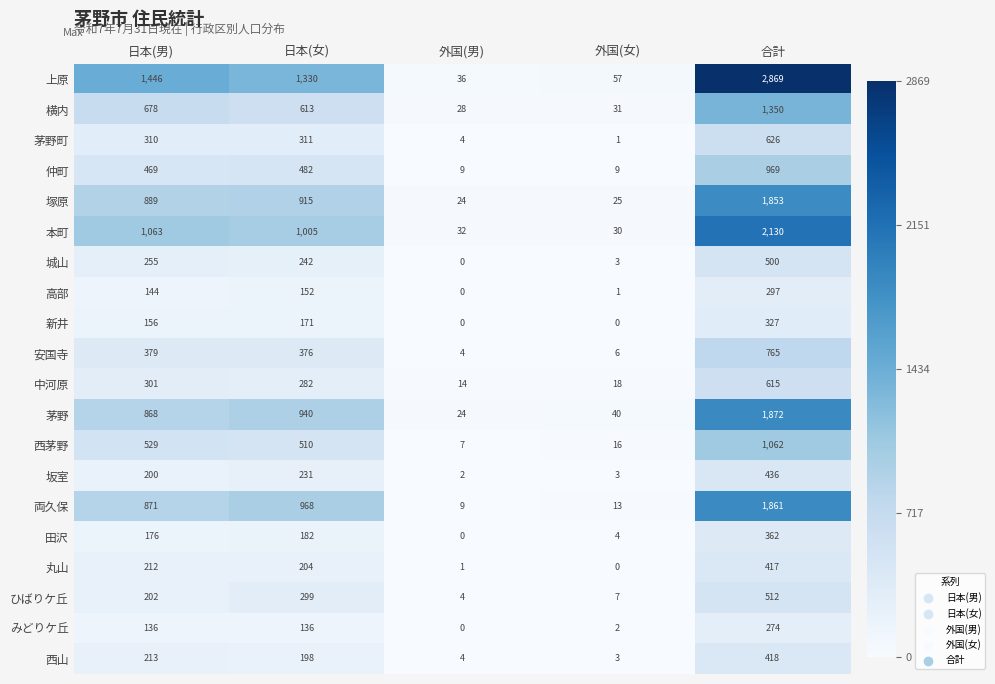

What is the average value of the 中河原 series?

246